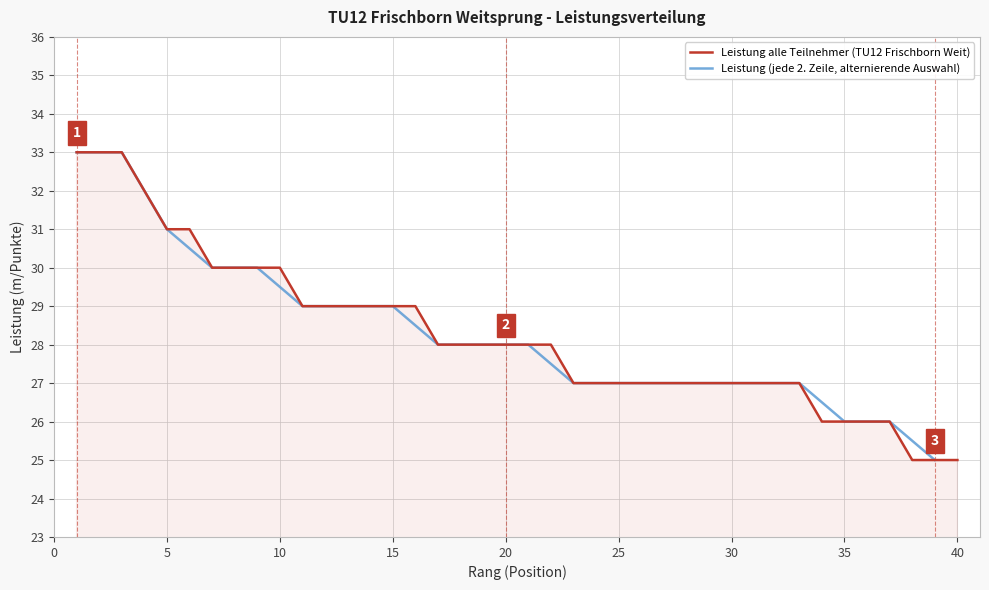

Is it true that Leistung alle Teilnehmer (TU12 Frischborn Weit) equals 27 at 30?

True